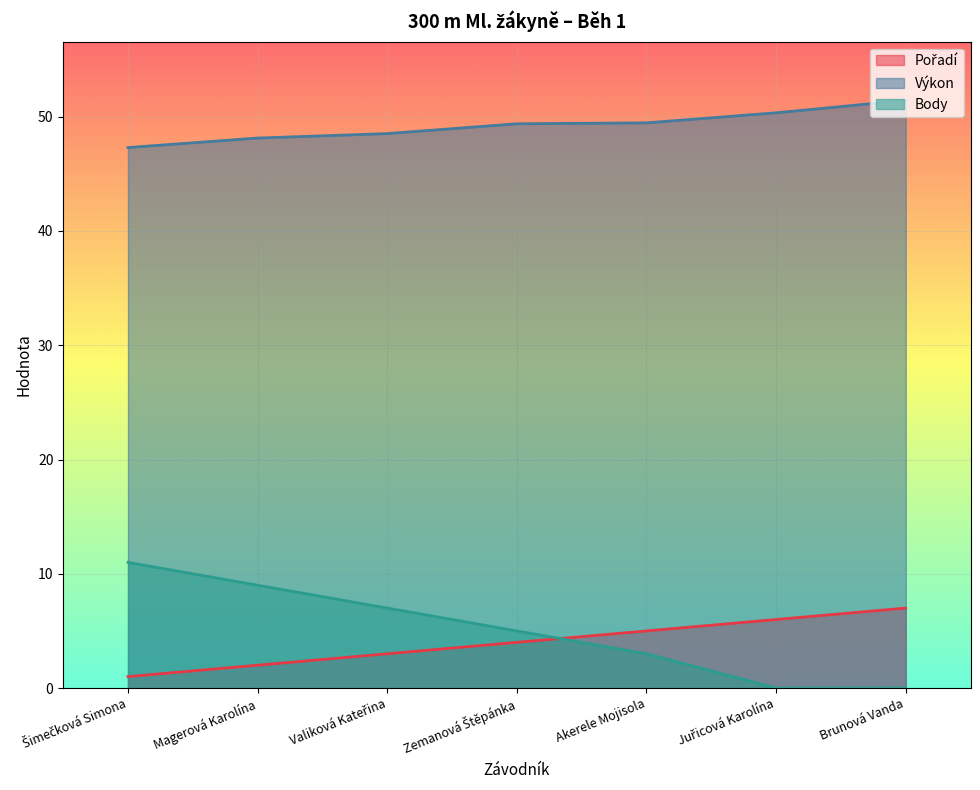

What position from the right is Brunová Vanda?

1